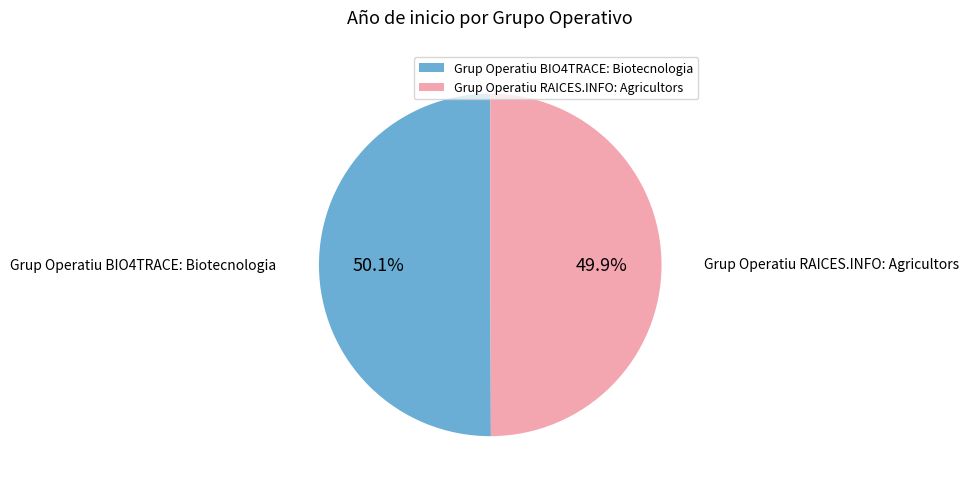

Combined, do Grup Operatiu RAICES.INFO: Agricultors and Grup Operatiu BIO4TRACE: Biotecnologia account for over 50%?

Yes